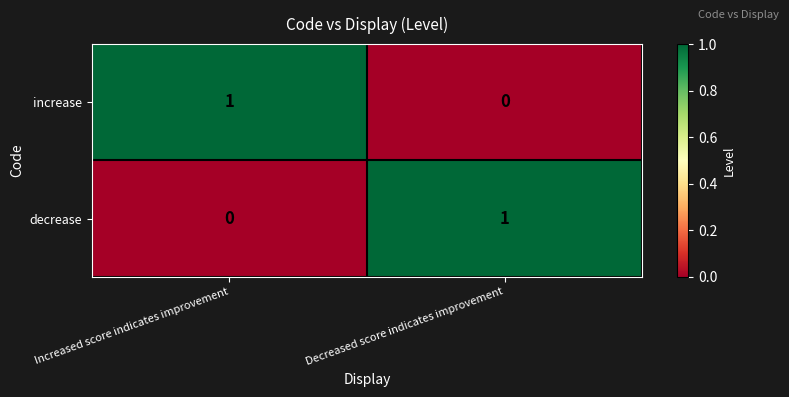

How many values in decrease are above zero?

1